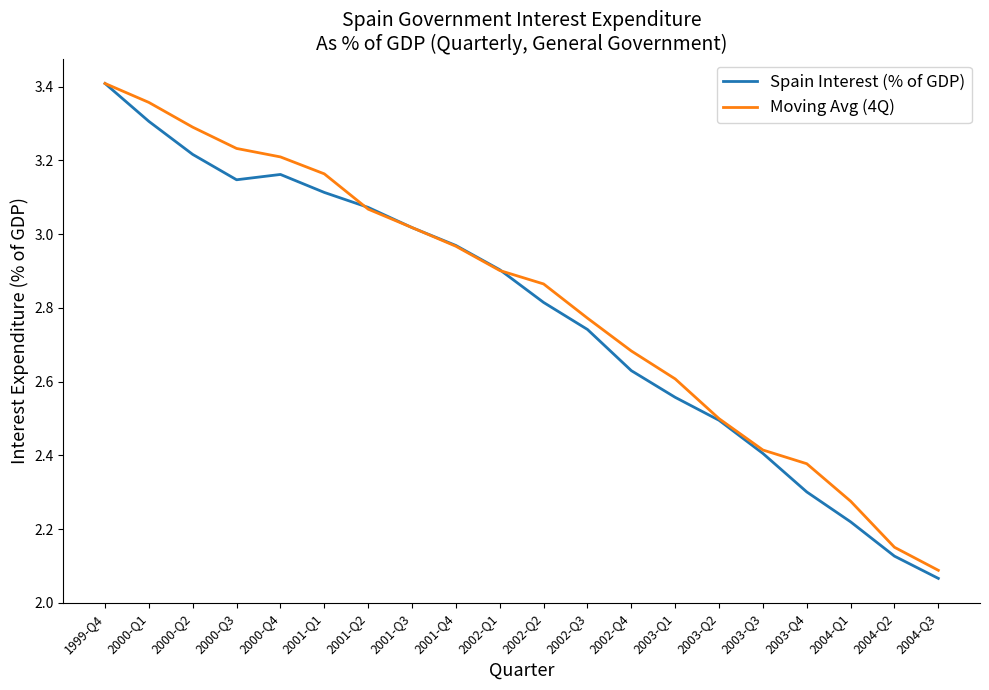

What position from the left is 2003-Q1?

14